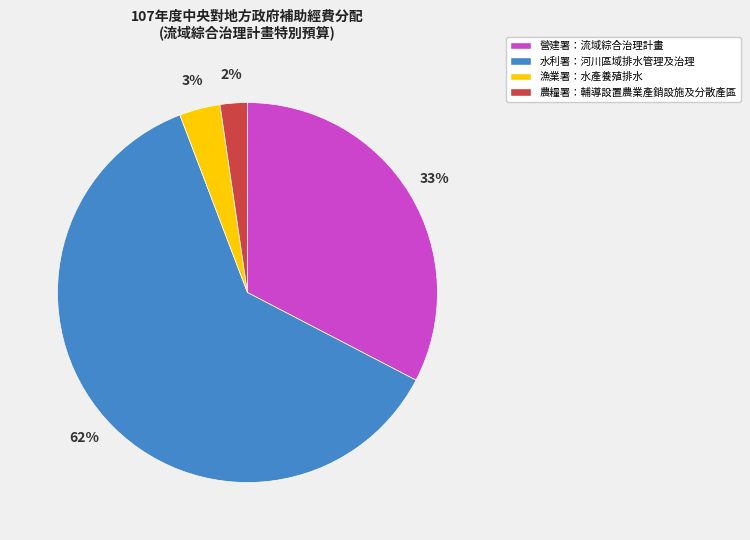

To the nearest percent, what is the combined percentage of 農糧署：輔導設置農業產銷設施及分散產區 and 水利署：河川區域排水管理及治理?

64%